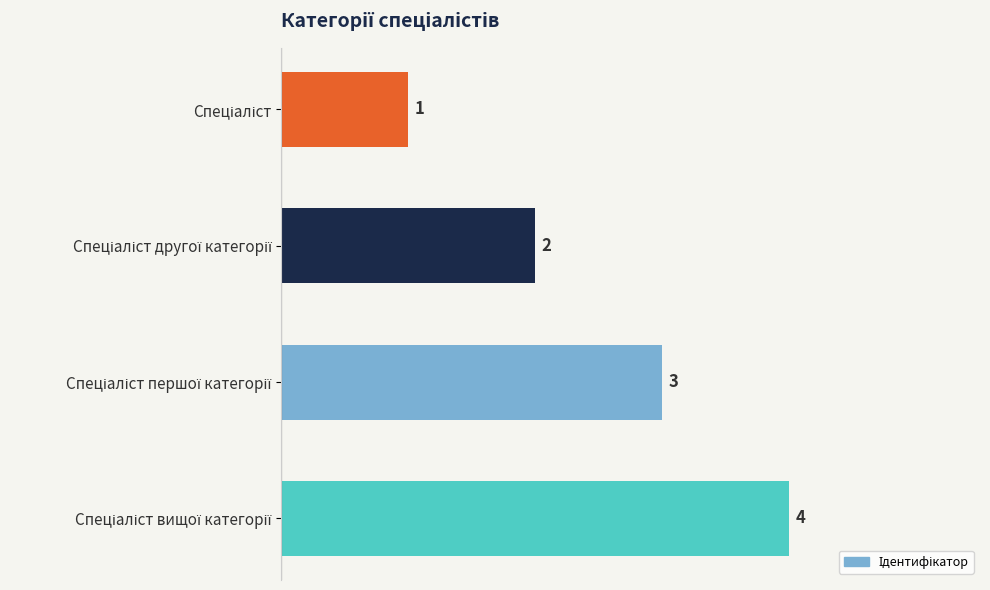

What is the difference between the maximum and minimum values?

3